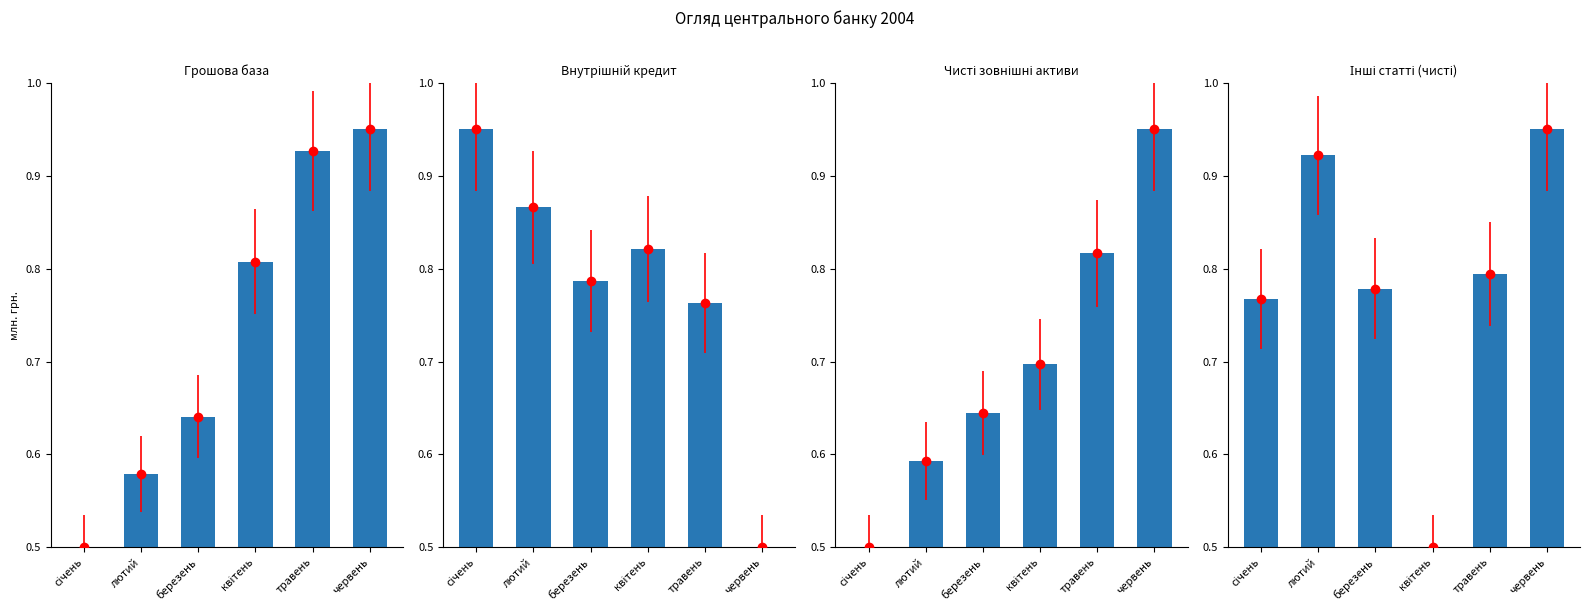

How many categories are shown in the chart?

6